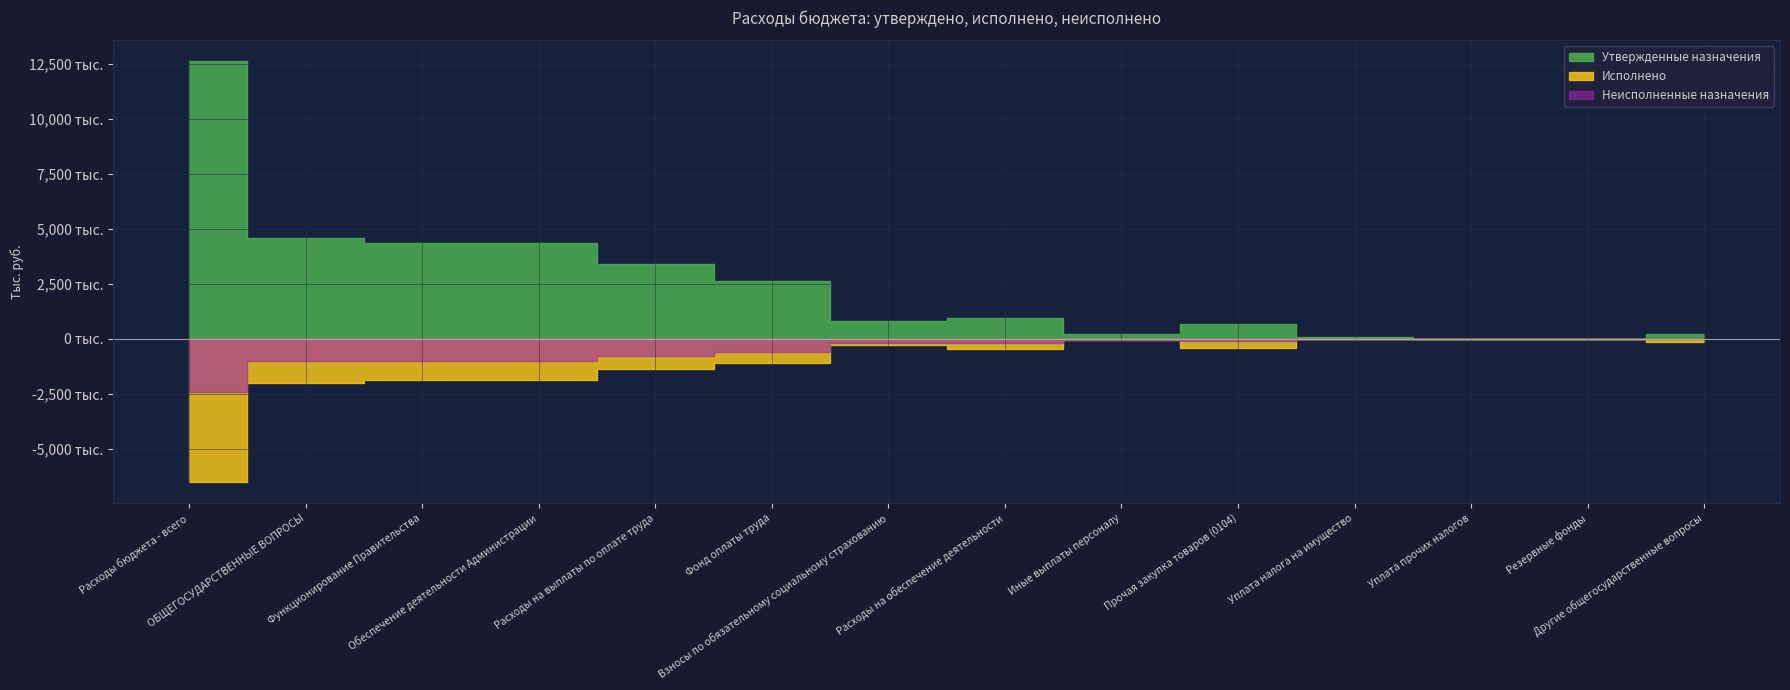

Reading left to right, list all the values displayed in this chart.

Утвержденные назначения: Расходы бюджета - всего=12630400.0	ОБЩЕГОСУДАРСТВЕННЫЕ ВОПРОСЫ=4583100.0	Функционирование Правительства=4356000.0	Обеспечение деятельности Администрации=4356000.0	Расходы на выплаты по оплате труда=3411500.0	Фонд оплаты труда=2620200.0	Взносы по обязательному социальному страхованию=791300.0	Расходы на обеспечение деятельности=944300.0	Иные выплаты персоналу=222800.0	Прочая закупка товаров (0104)=656800.0	Уплата налога на имущество=62400.0	Уплата прочих налогов=2300.0	Резервные фонды=5000.0	Другие общегосударственные вопросы=222100.0
Исполнено: Расходы бюджета - всего=6529418.8	ОБЩЕГОСУДАРСТВЕННЫЕ ВОПРОСЫ=2013506.8	Функционирование Правительства=1867993.4	Обеспечение деятельности Администрации=1867993.4	Расходы на выплаты по оплате труда=1398348.9	Фонд оплаты труда=1098183.1	Взносы по обязательному социальному страхованию=300165.8	Расходы на обеспечение деятельности=469444.5	Иные выплаты персоналу=55690.8	Прочая закупка товаров (0104)=405056.7	Уплата налога на имущество=8107.0	Уплата прочих налогов=590.0	Резервные фонды=0.0	Другие общегосударственные вопросы=145513.4
Неисполненные назначения: Расходы бюджета - всего=6100981.2	ОБЩЕГОСУДАРСТВЕННЫЕ ВОПРОСЫ=2569593.2	Функционирование Правительства=2488006.5	Обеспечение деятельности Администрации=2488006.5	Расходы на выплаты по оплате труда=2013151.1	Фонд оплаты труда=1522016.9	Взносы по обязательному социальному страхованию=491134.2	Расходы на обеспечение деятельности=474855.5	Иные выплаты персоналу=167109.2	Прочая закупка товаров (0104)=251743.3	Уплата налога на имущество=54293.0	Уплата прочих налогов=1710.0	Резервные фонды=5000.0	Другие общегосударственные вопросы=76586.6